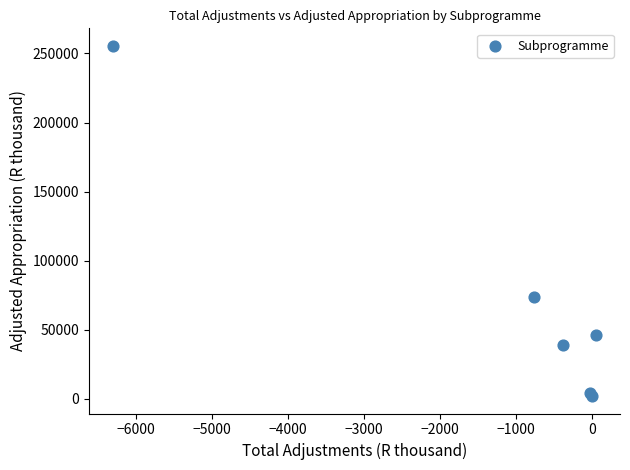

What Y value in the scatter plot is closest to 128822?

73768